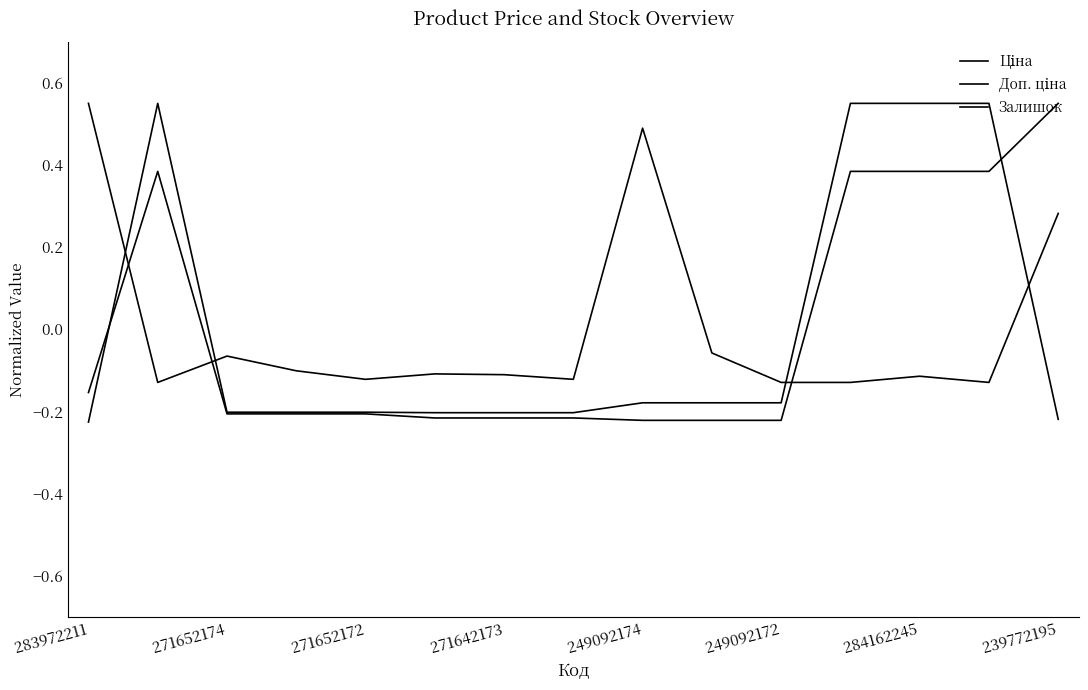

Does the chart display data point markers on the line(s)?

No